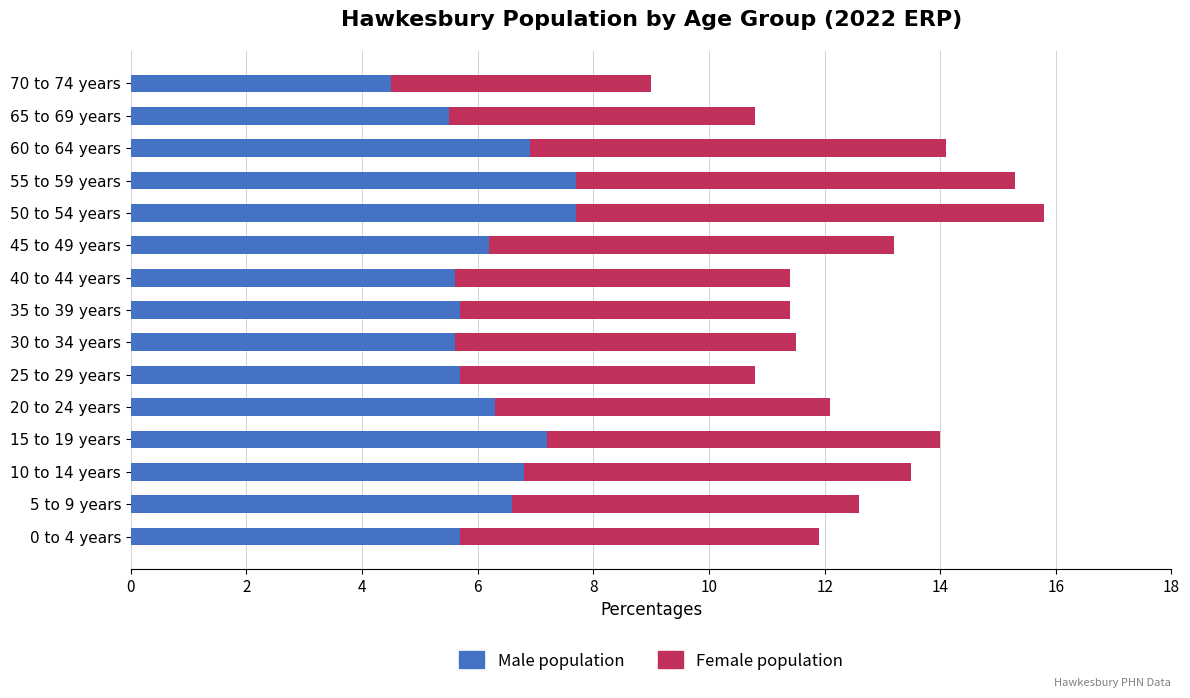

What are all the series names shown in the legend?

Male population, Female population